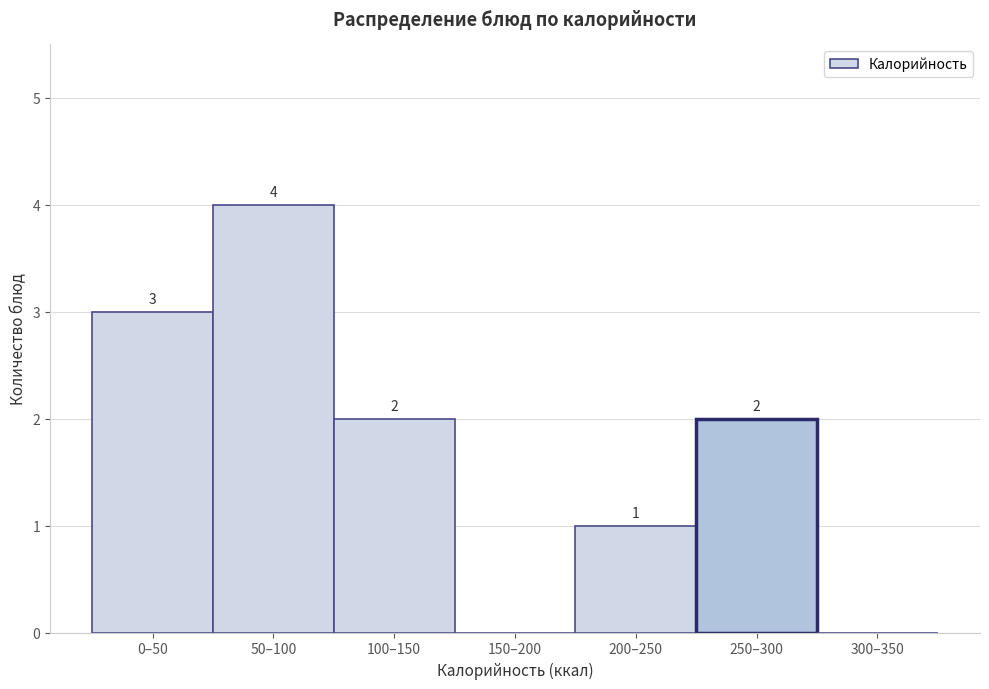

Reading left to right, extract all data points from this chart.

0–50=3	50–100=4	100–150=2	150–200=0	200–250=1	250–300=2	300–350=0